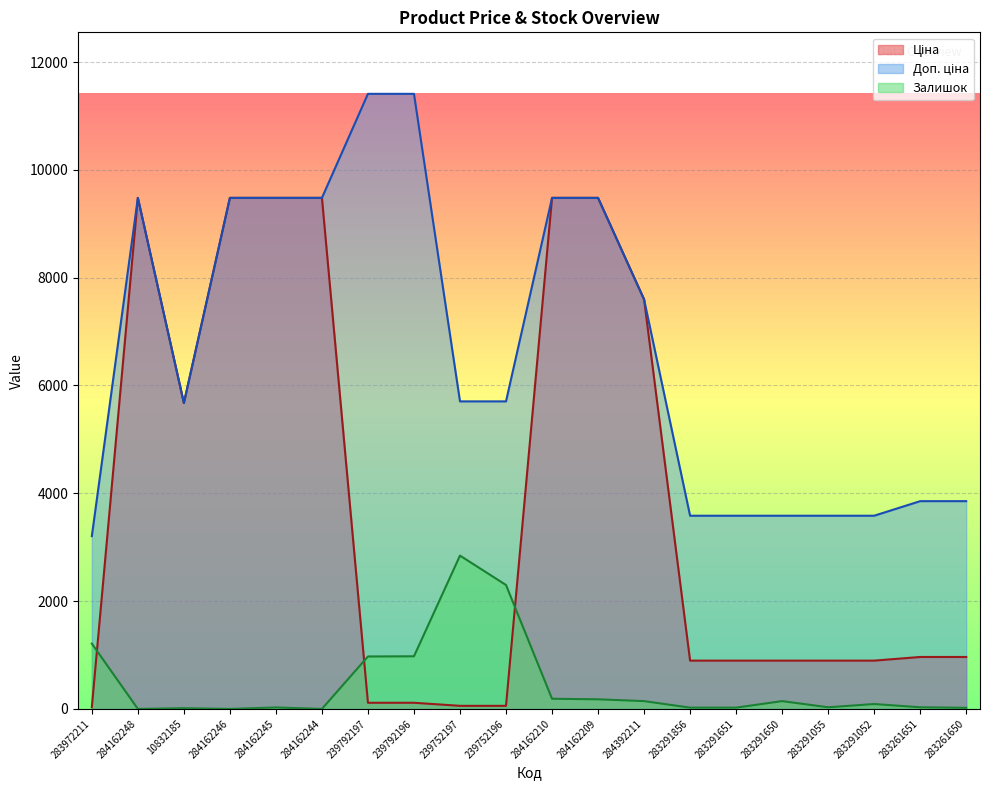

What is the sum of all Ціна values?

76931.6